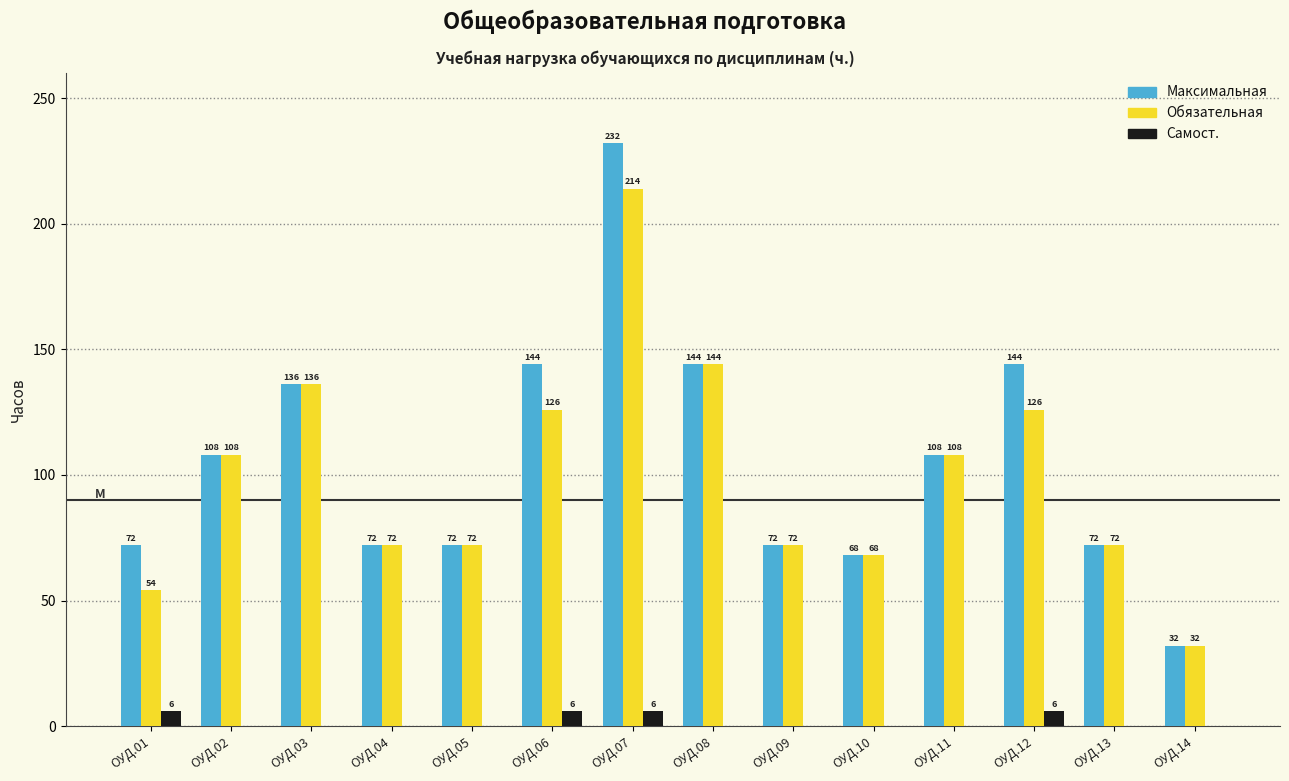

Reading left to right, transcribe all the data shown in this chart.

Максимальная: ОУД.01=72	ОУД.02=108	ОУД.03=136	ОУД.04=72	ОУД.05=72	ОУД.06=144	ОУД.07=232	ОУД.08=144	ОУД.09=72	ОУД.10=68	ОУД.11=108	ОУД.12=144	ОУД.13=72	ОУД.14=32
Обязательная: ОУД.01=54	ОУД.02=108	ОУД.03=136	ОУД.04=72	ОУД.05=72	ОУД.06=126	ОУД.07=214	ОУД.08=144	ОУД.09=72	ОУД.10=68	ОУД.11=108	ОУД.12=126	ОУД.13=72	ОУД.14=32
Самост.: ОУД.01=6	ОУД.02=0	ОУД.03=0	ОУД.04=0	ОУД.05=0	ОУД.06=6	ОУД.07=6	ОУД.08=0	ОУД.09=0	ОУД.10=0	ОУД.11=0	ОУД.12=6	ОУД.13=0	ОУД.14=0